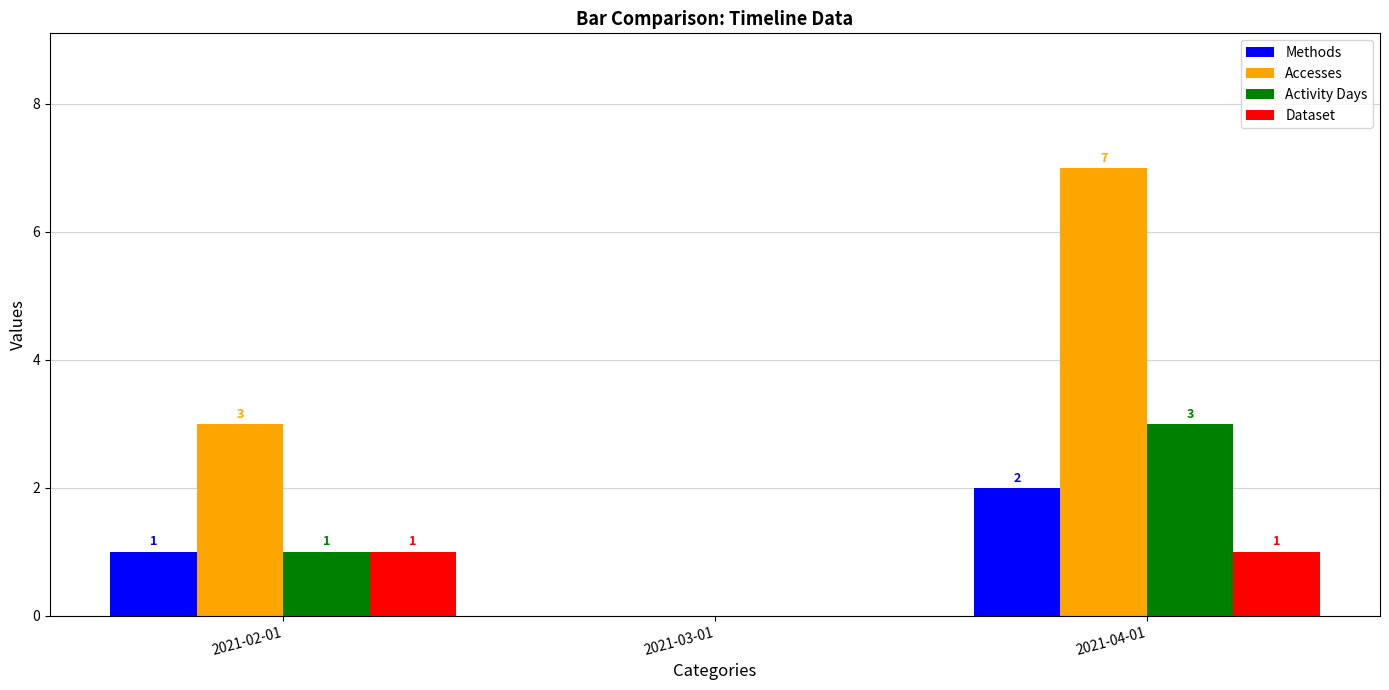

The value of Activity Days at 2021-02-01 is 2. True or false?

False